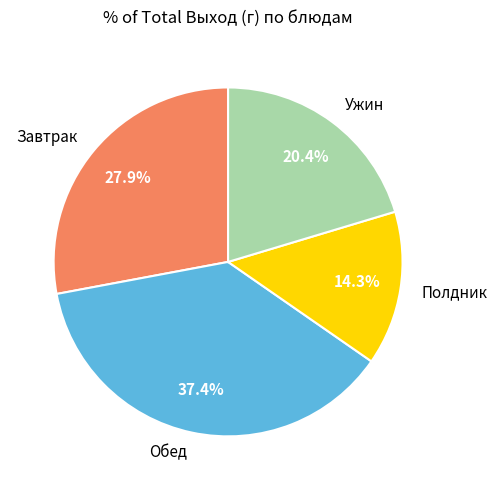

How many segments does this pie chart have?

4